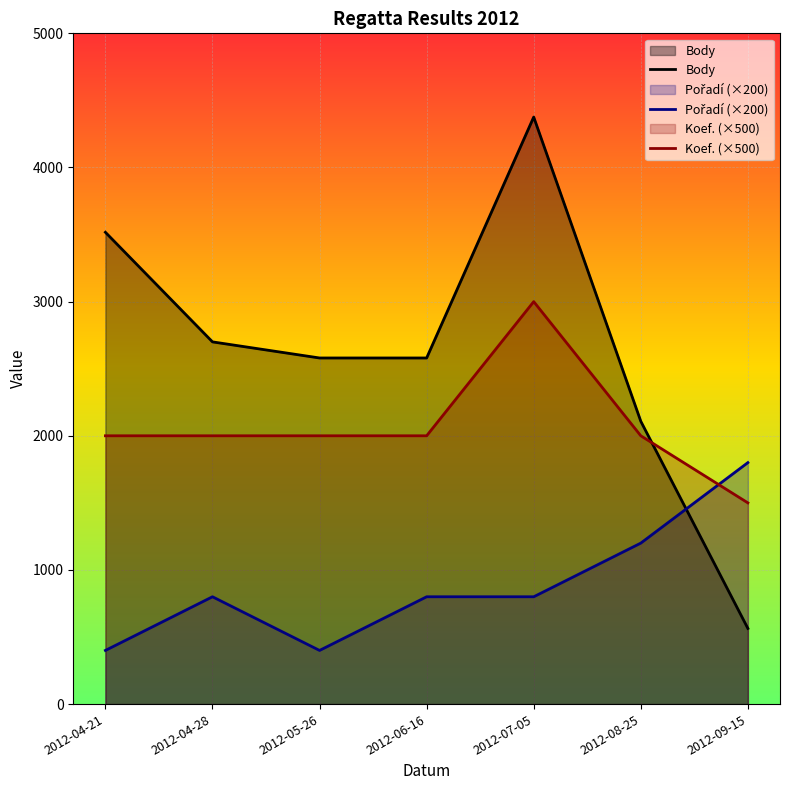

Is it true that Body equals 832 at 2012-09-15?

False